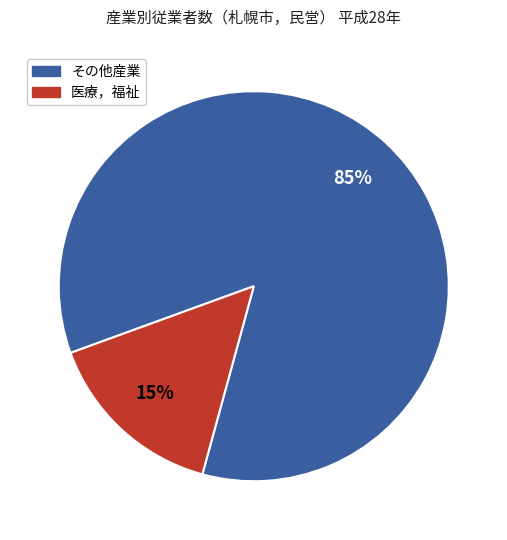

What is the largest slice in the pie chart?

その他産業